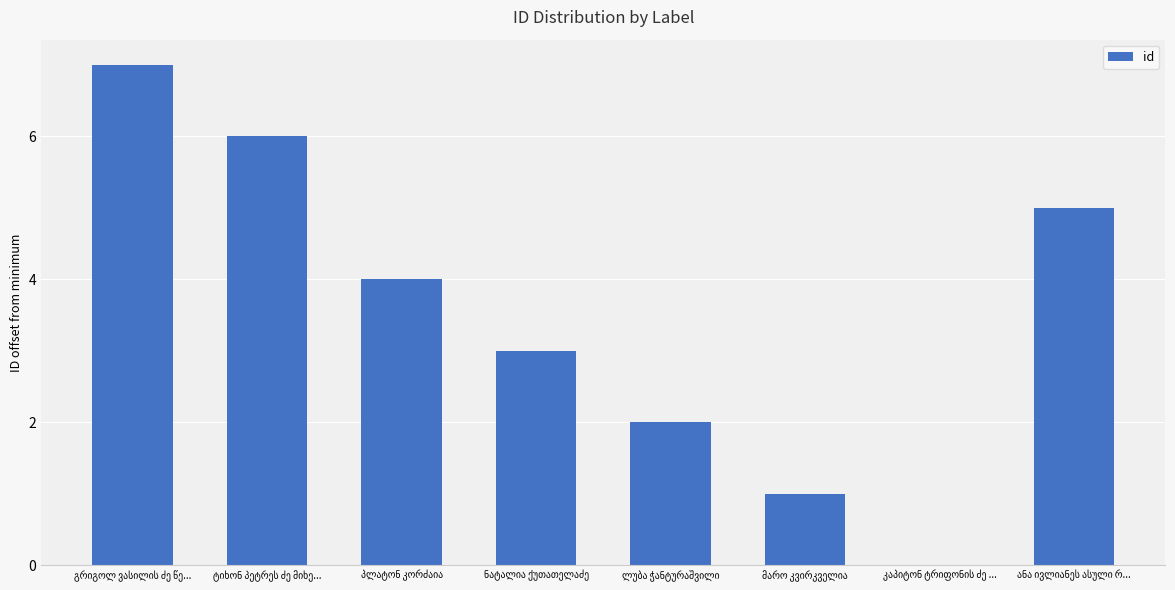

Does the chart contain stacked bars?

No